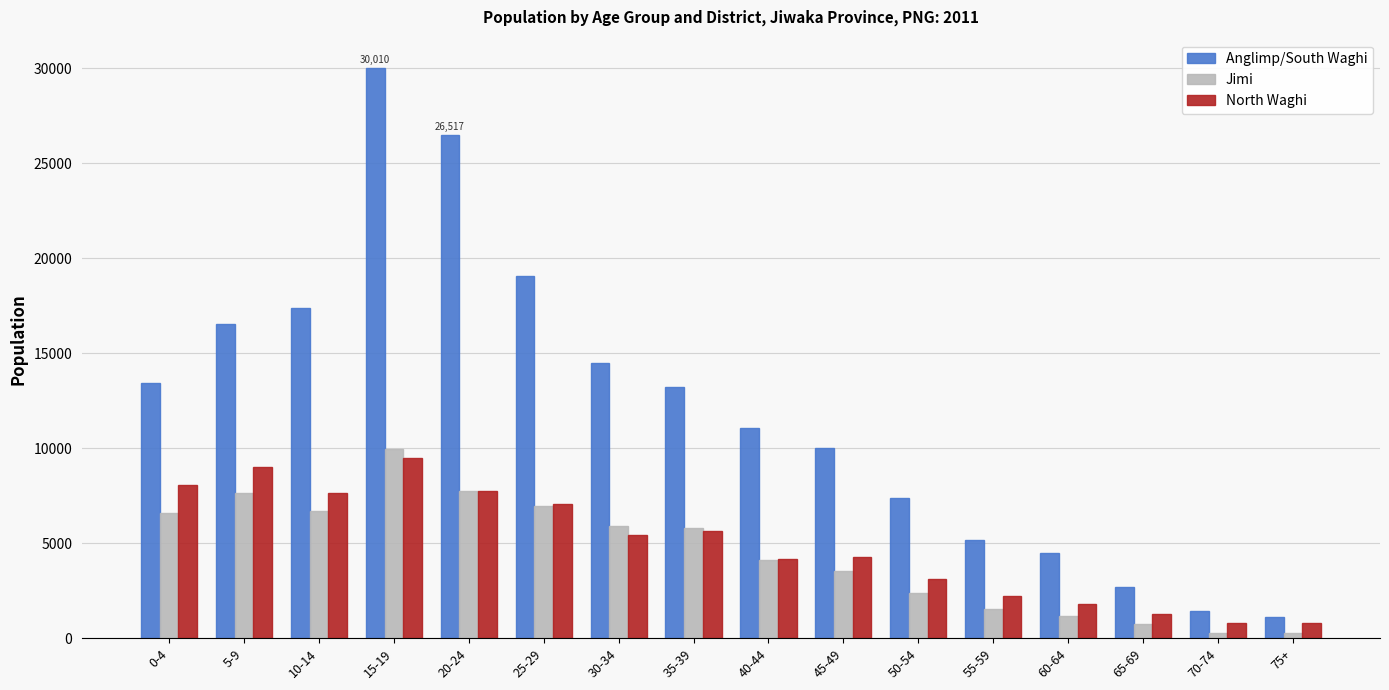

At which category is the sum across all series the highest?

15-19